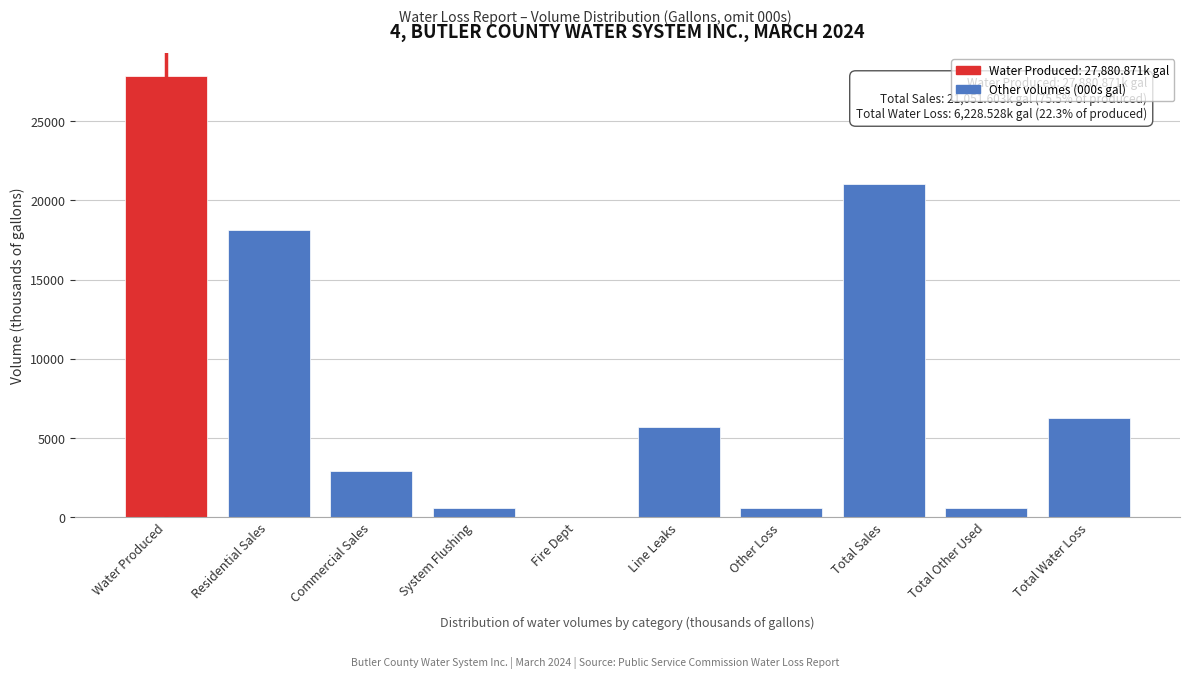

What is the greatest value displayed?

27880.9